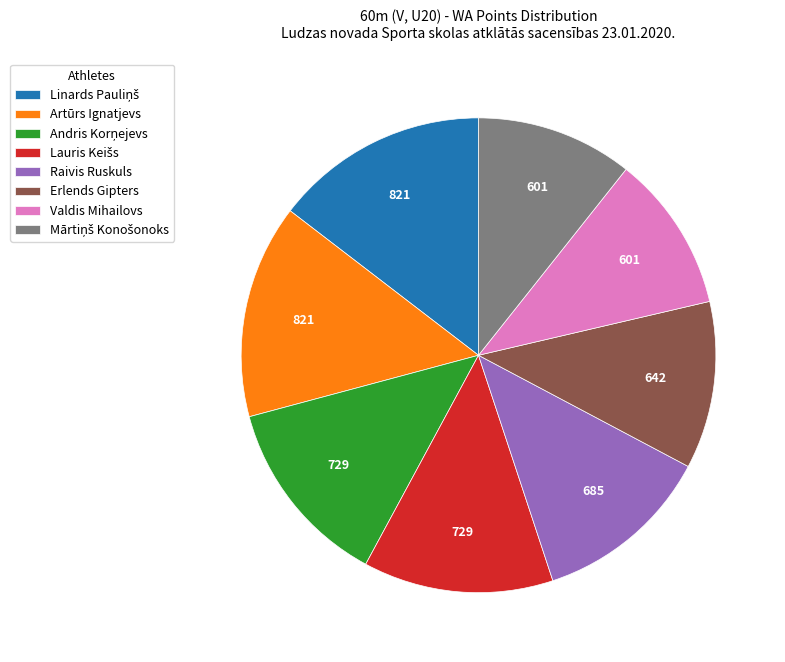

Approximately how many times larger is the value at Artūrs Ignatjevs compared to Raivis Ruskuls?

1.2